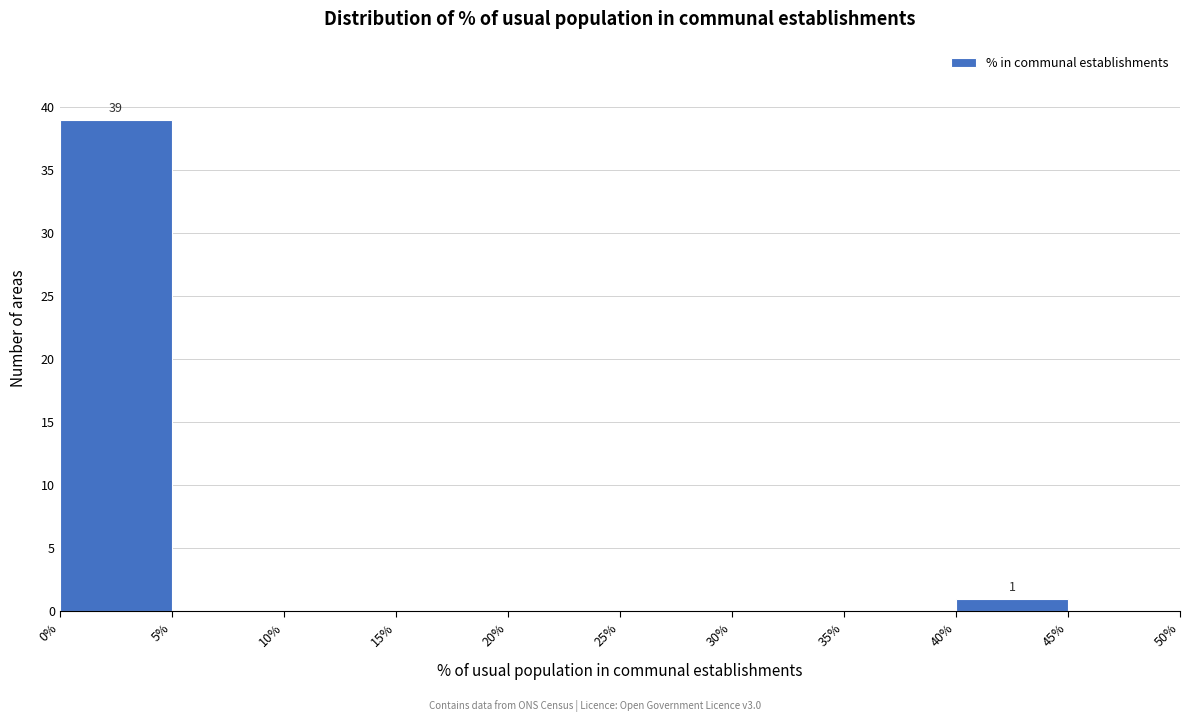

Over which range of the x-axis is the bar tallest?

0% to 5%